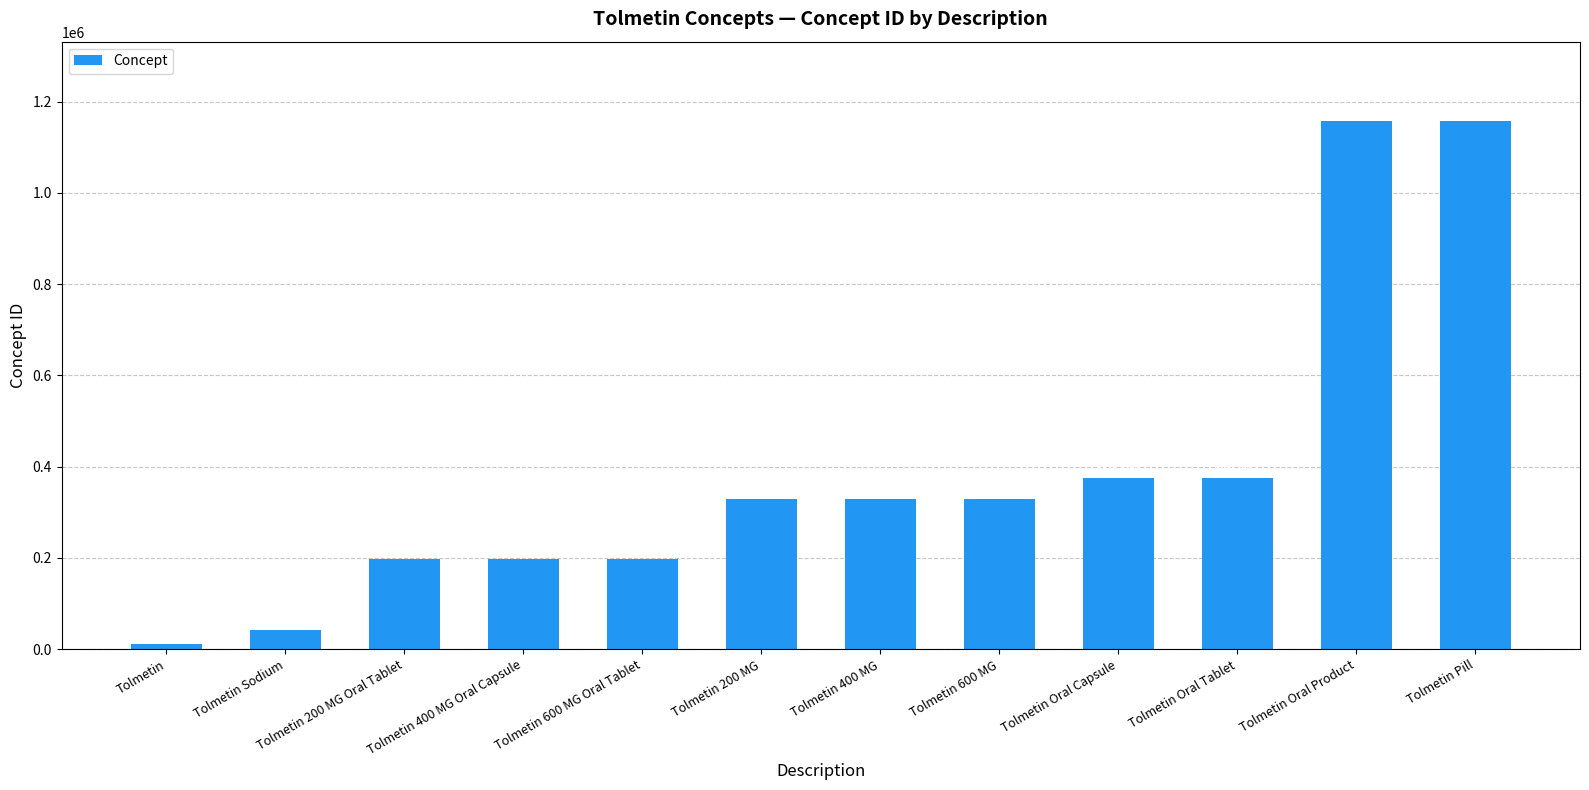

What value does the data have at Tolmetin, to the nearest 50?

10650